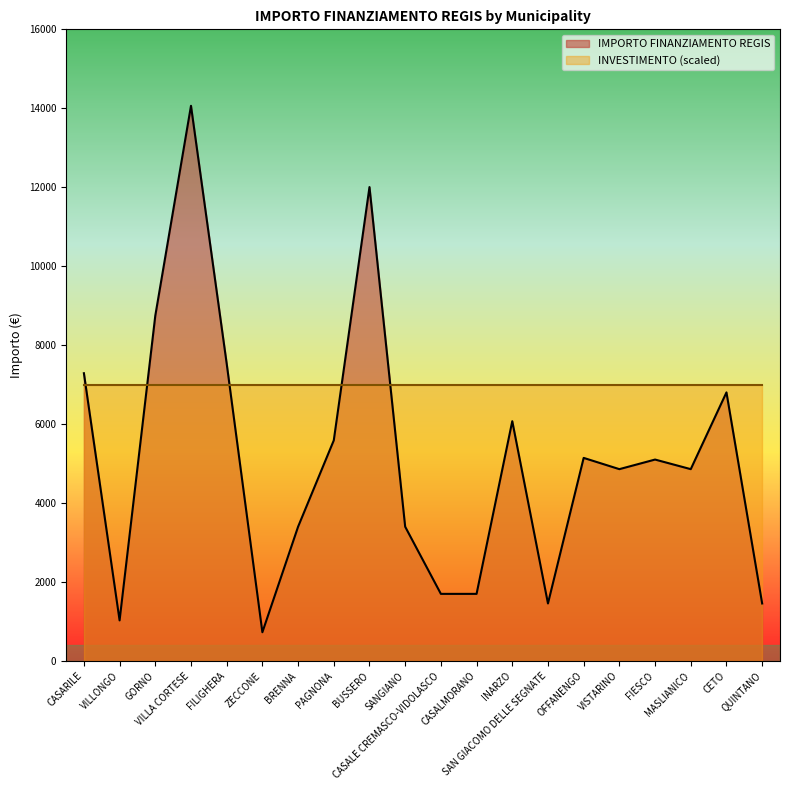

Count the number of values greater than 5103.

9